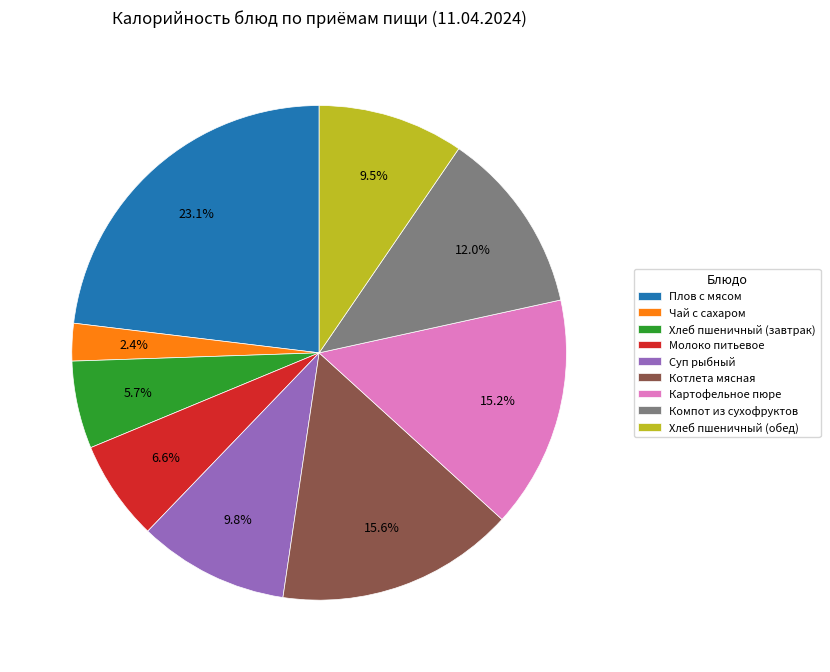

Approximately how many times larger is the value at Картофельное пюре compared to Компот из сухофруктов?

1.3